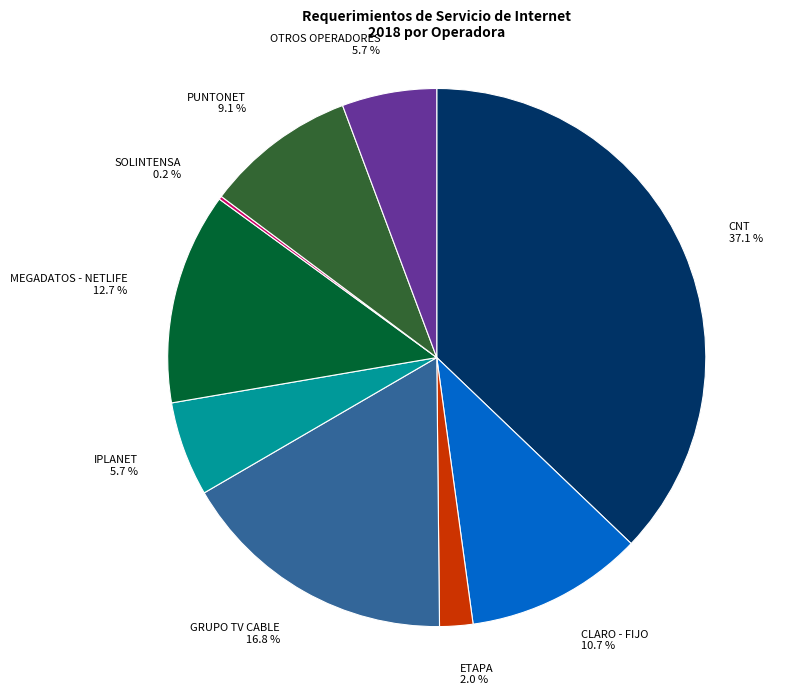

Is the sum of PUNTONET and CLARO - FIJO greater than half?

No